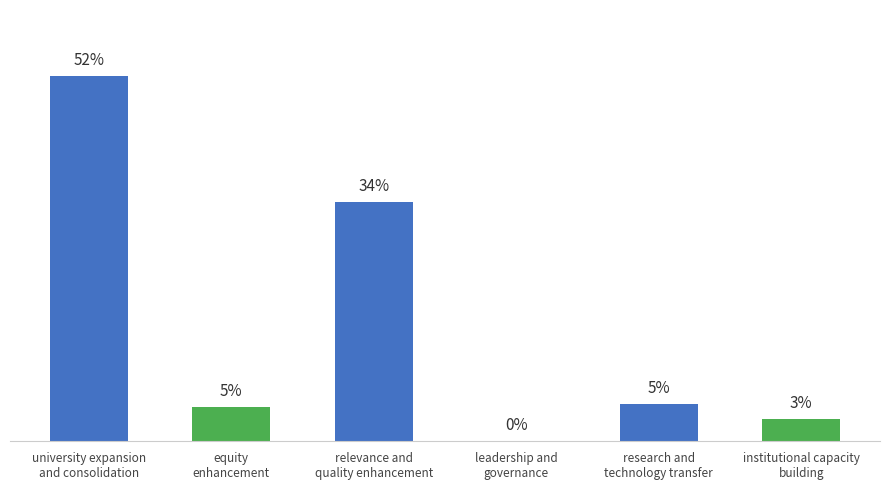

At which category does the chart reach its minimum across all series?

leadership and governance